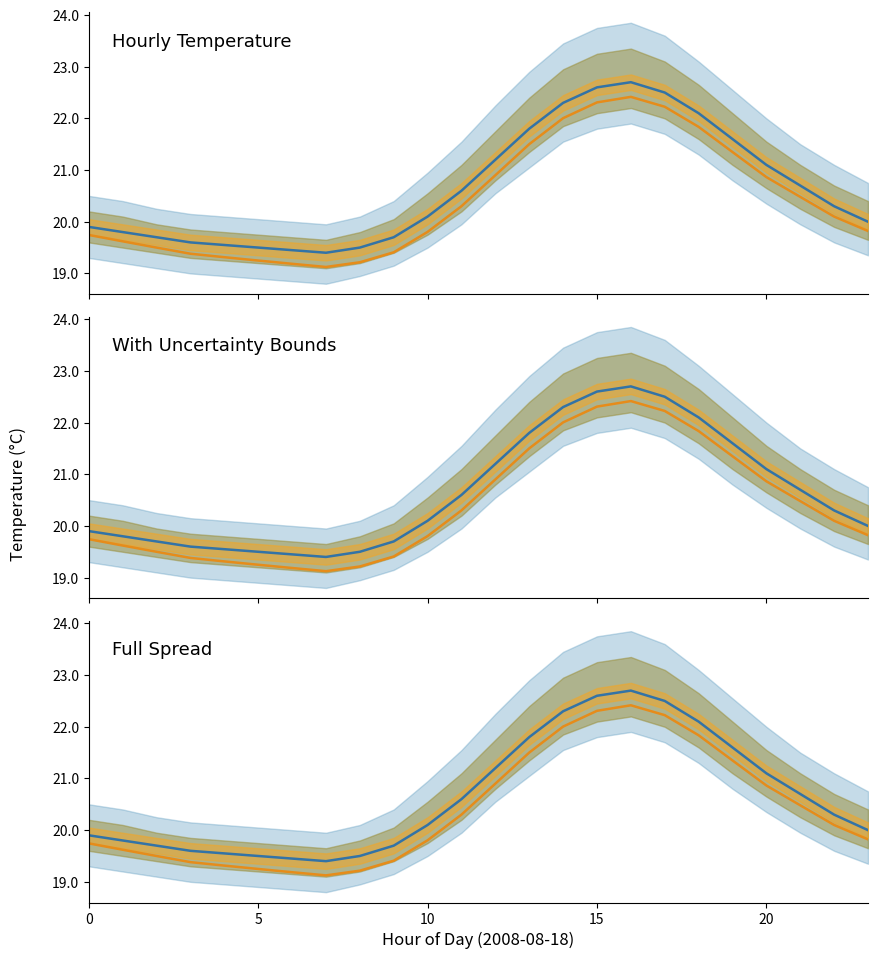

At which category is the sum across all series the highest?

16